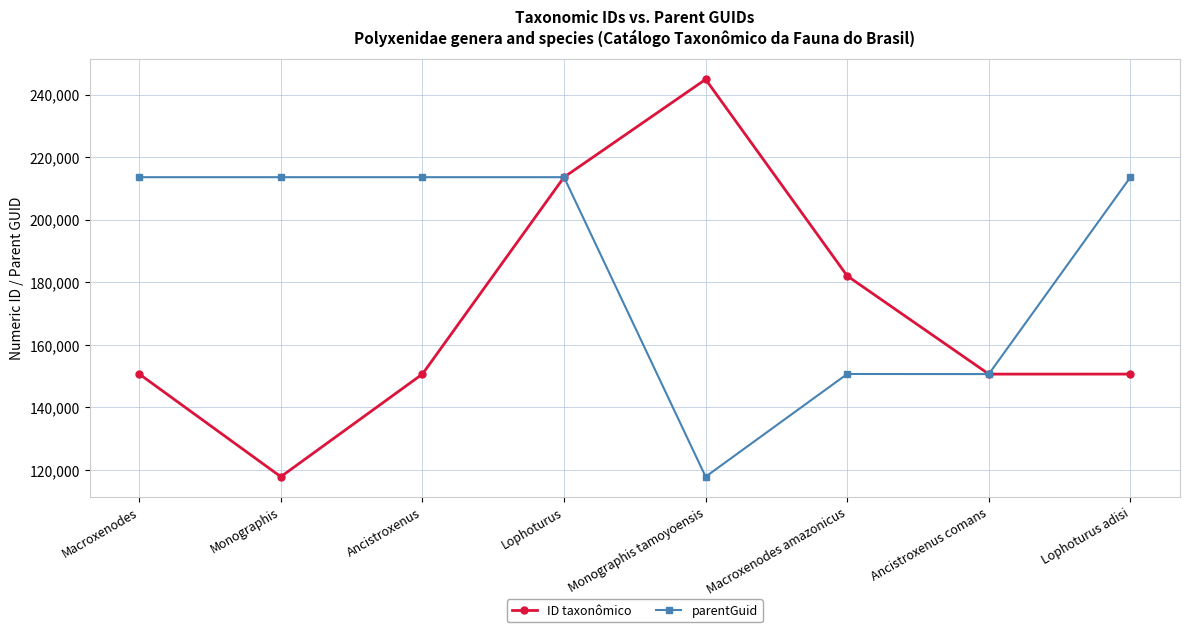

What is the approximate value of parentGuid at Lophoturus?

213583